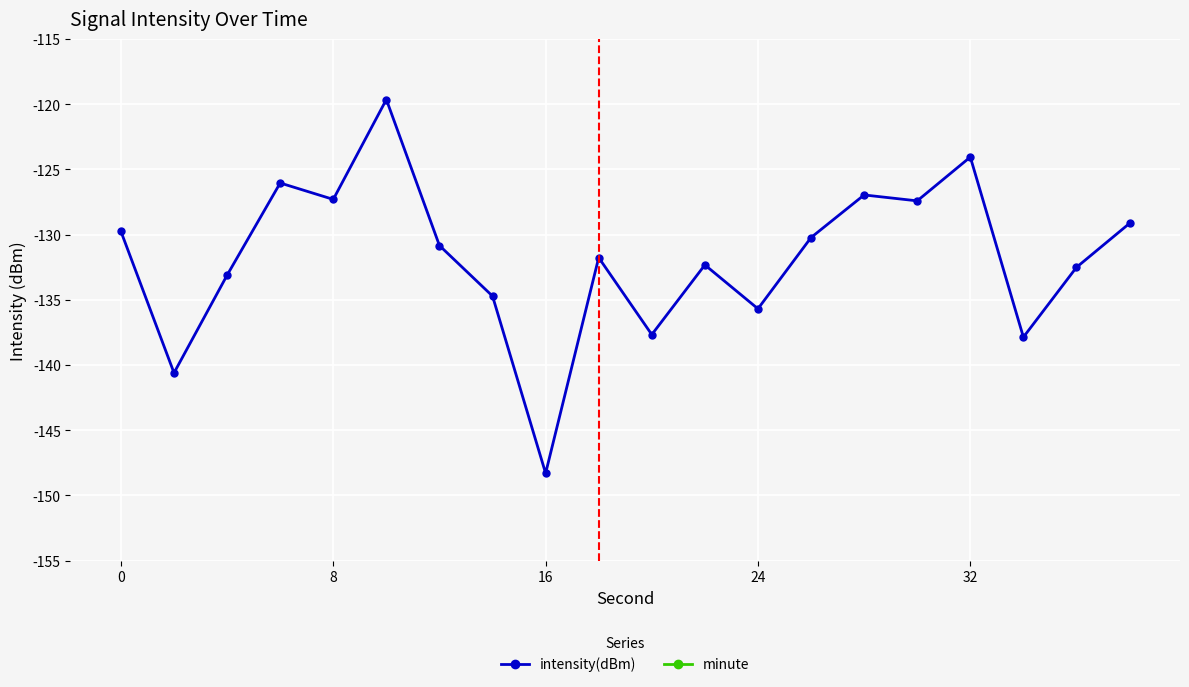

How many lines are shown in the chart?

2